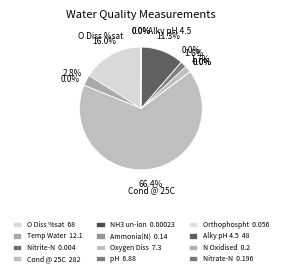

What percentage is the Alky pH 4.5 slice, to the nearest percent?

11%